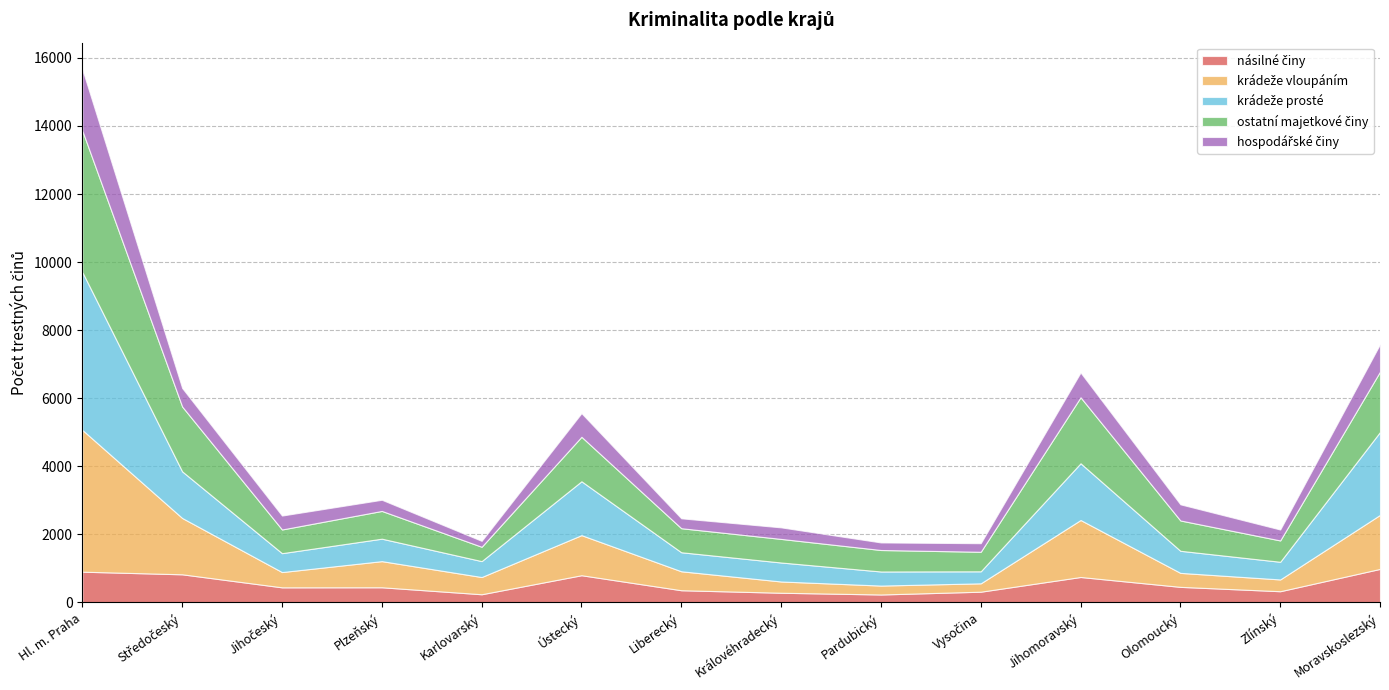

At which category is the sum across all series the highest?

Hl. m. Praha